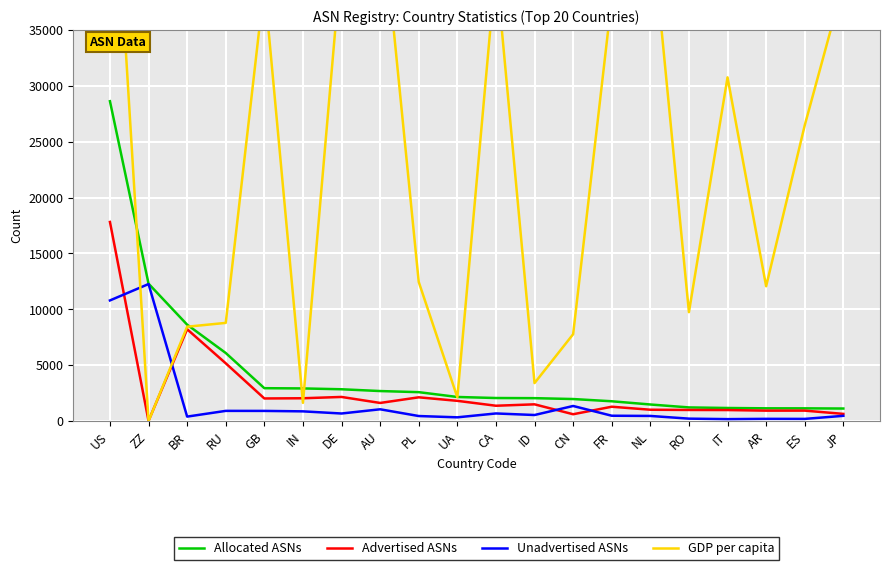

Read the Allocated ASNs value at RU.

6099